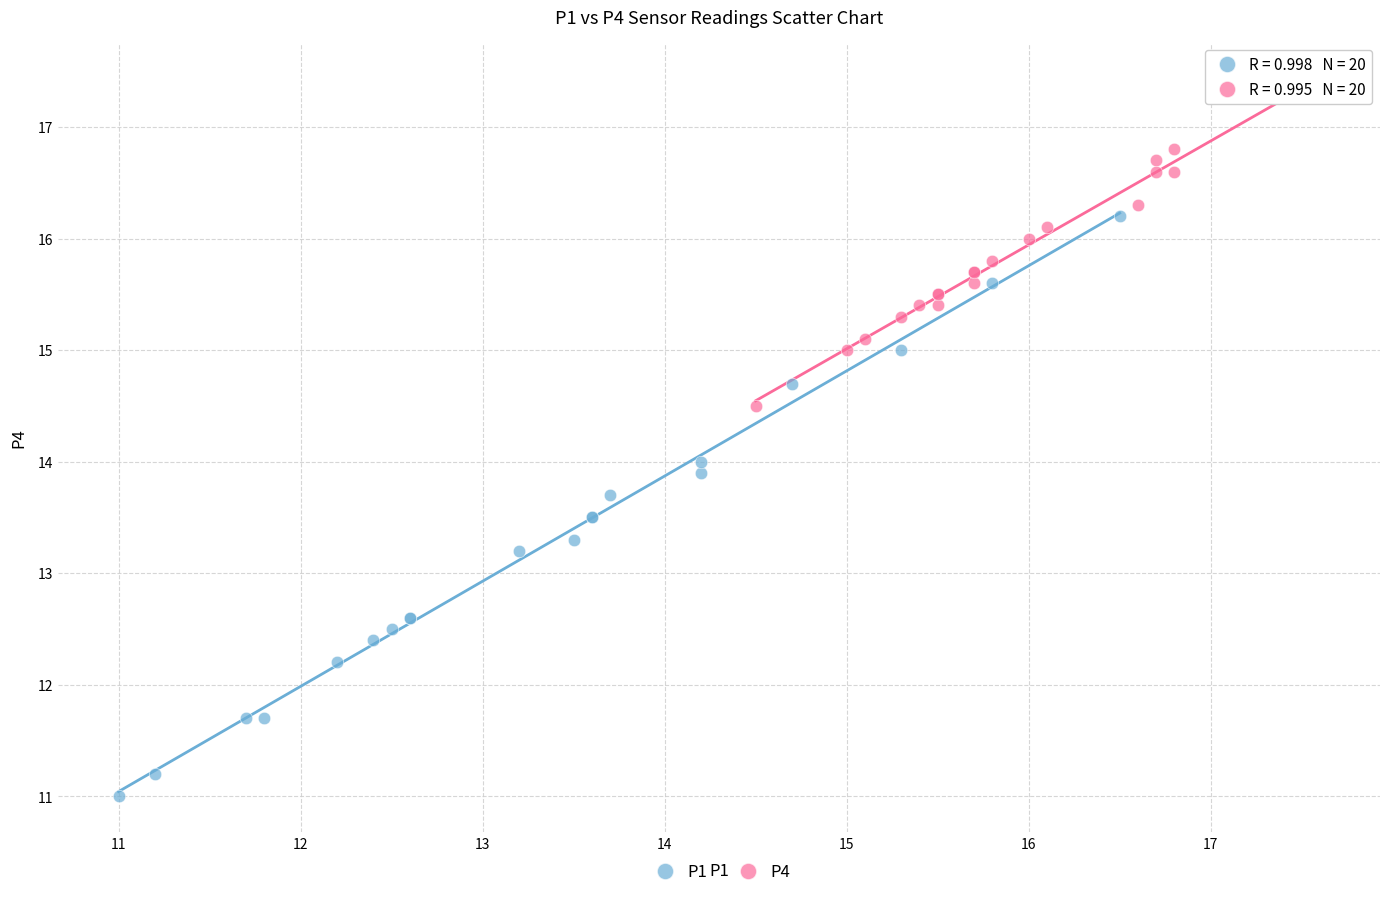

Which series has the widest spread of Y values?

P1